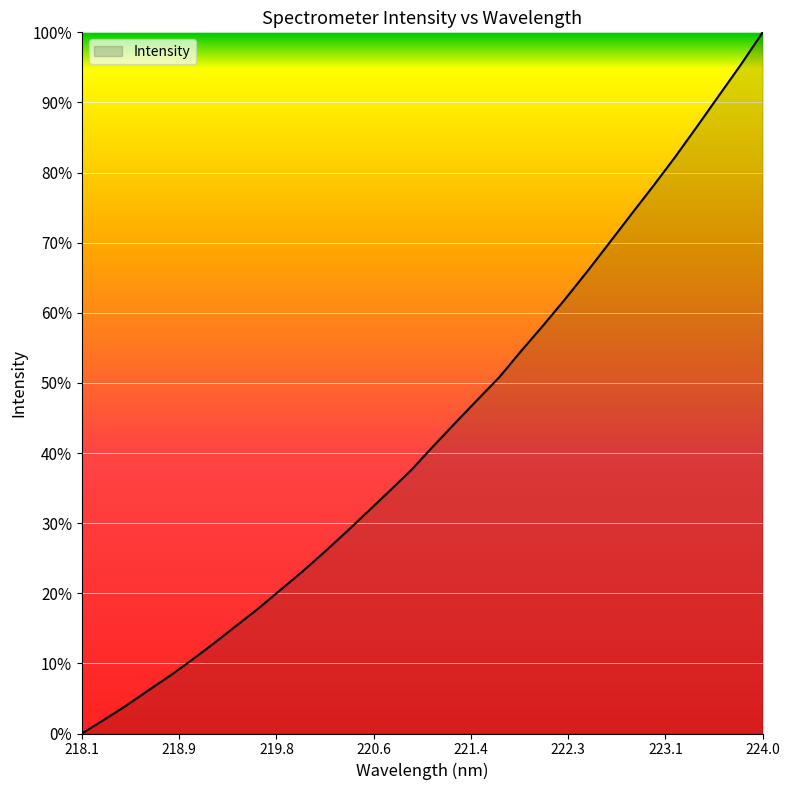

True or false: the data has more than 1 interior local peaks.

False